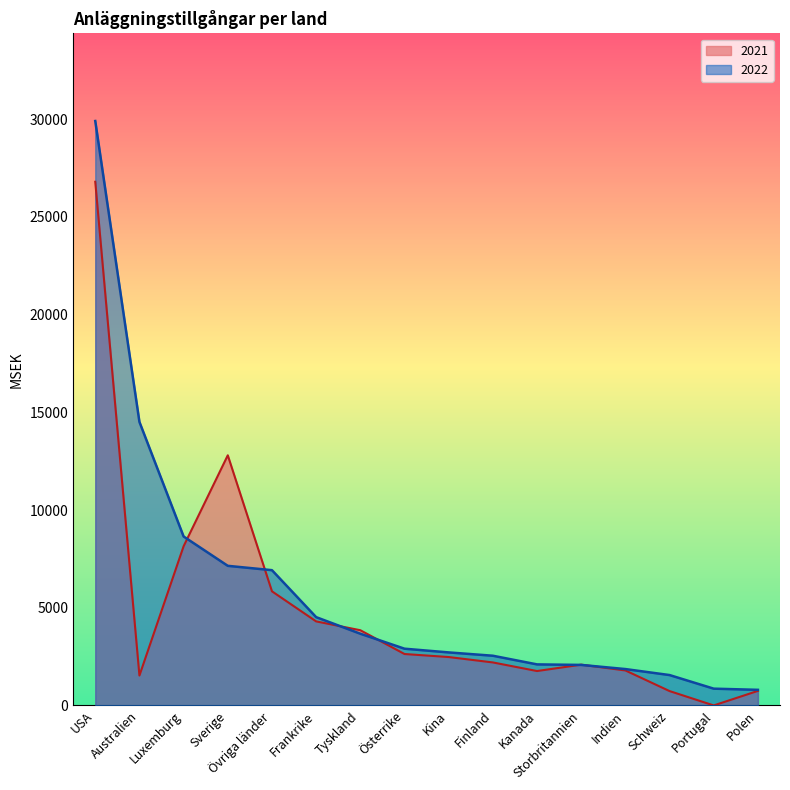

Which series changed the most between USA and Storbritannien?

2022